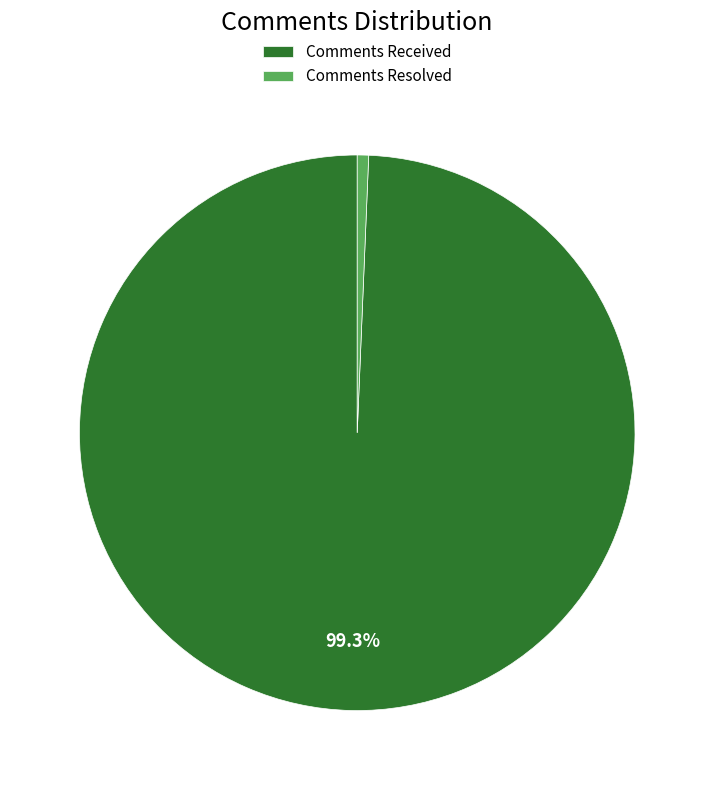

How many segments does this pie chart have?

2